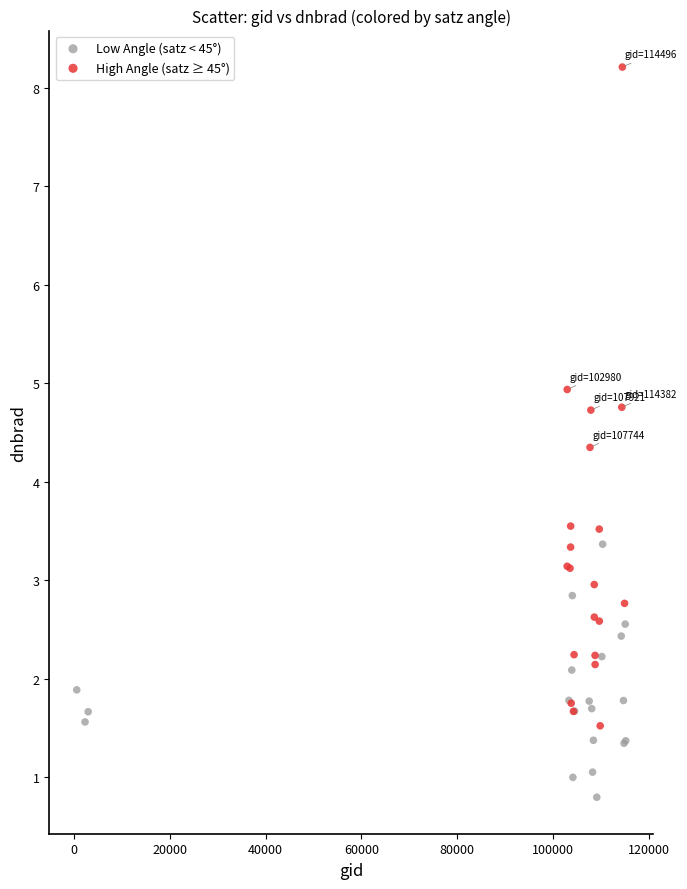

Which series reaches the minimum Y coordinate?

Low Angle (satz < 45°)